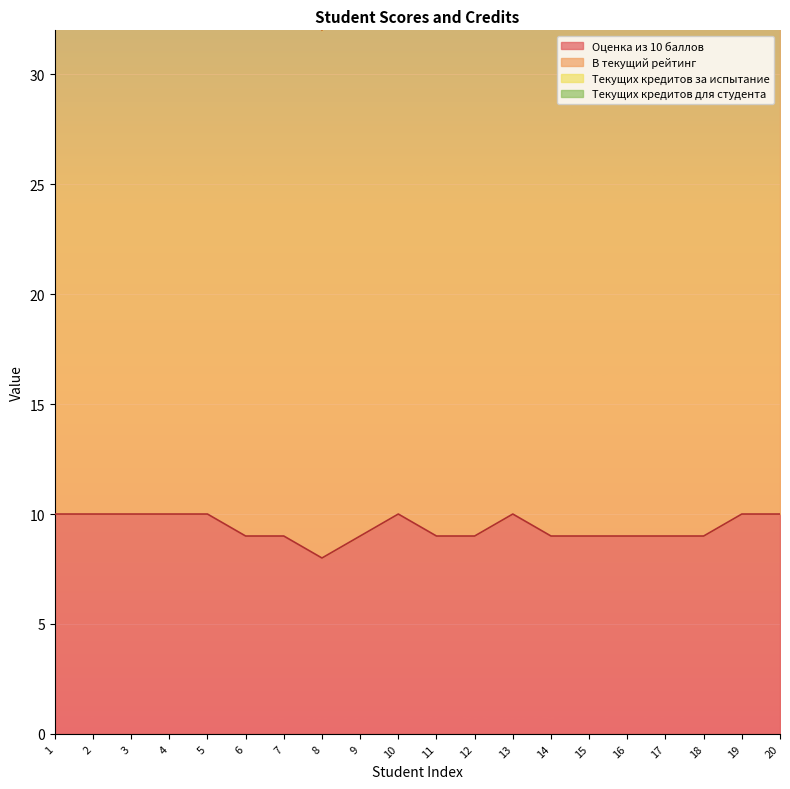

The value of Оценка из 10 баллов at 20 is 10. True or false?

True